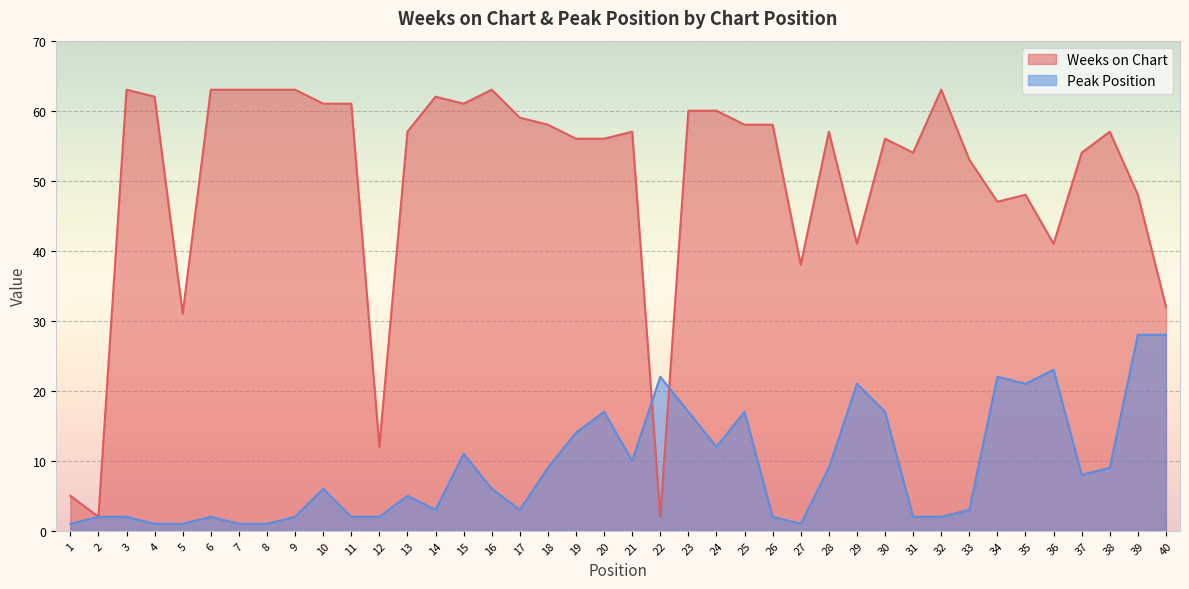

The Weeks on Chart series shows 63 at 16. True or false?

True